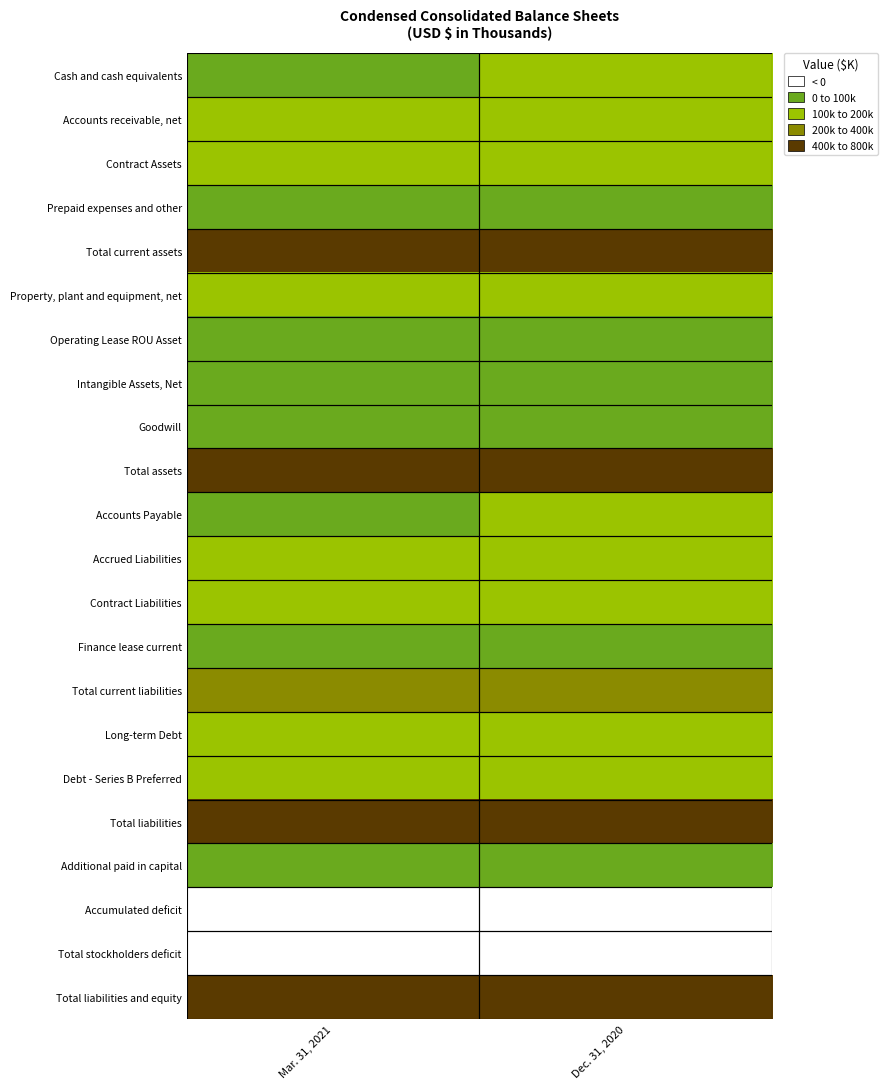

Which series has the largest total across all categories?

Total liabilities